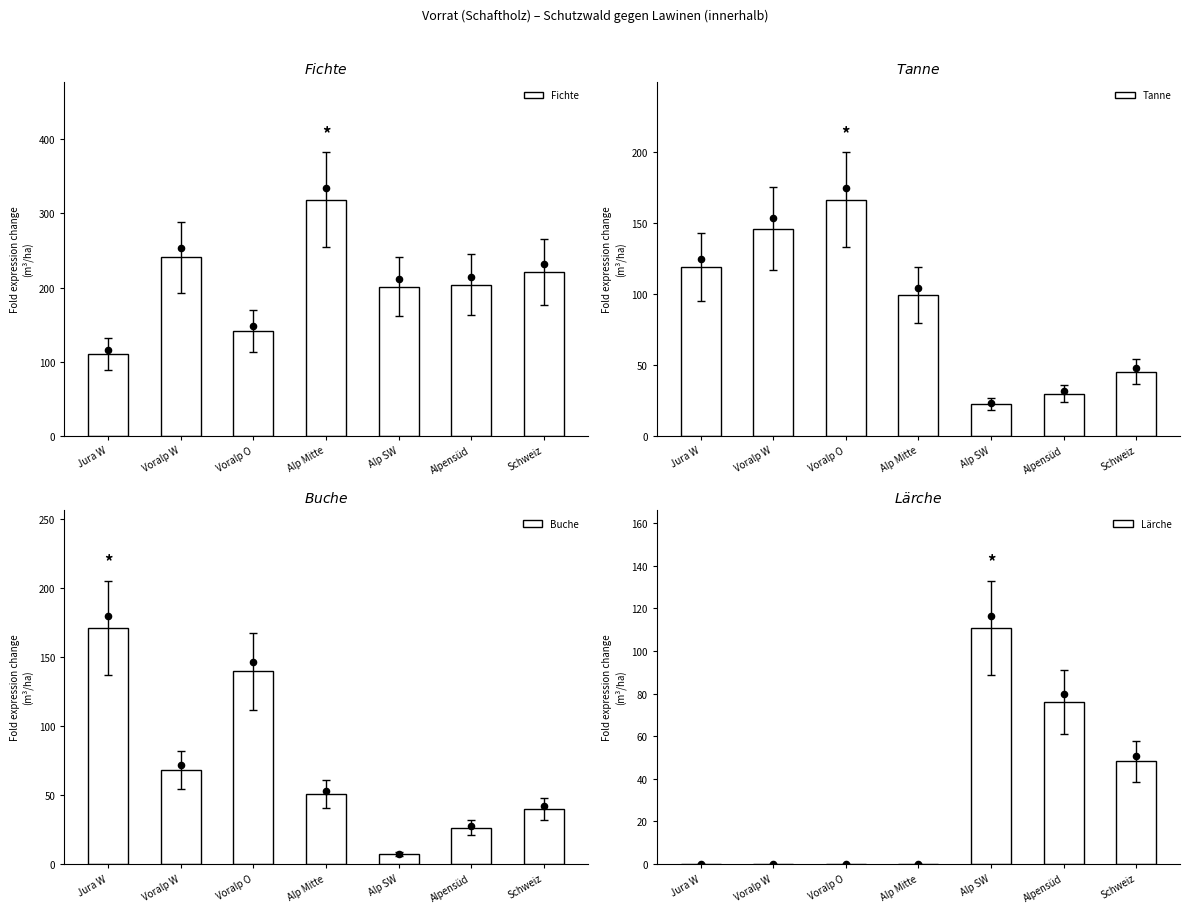

Is the value of Fichte at Alp SW greater than the value of Buche at Voralp O?

Yes